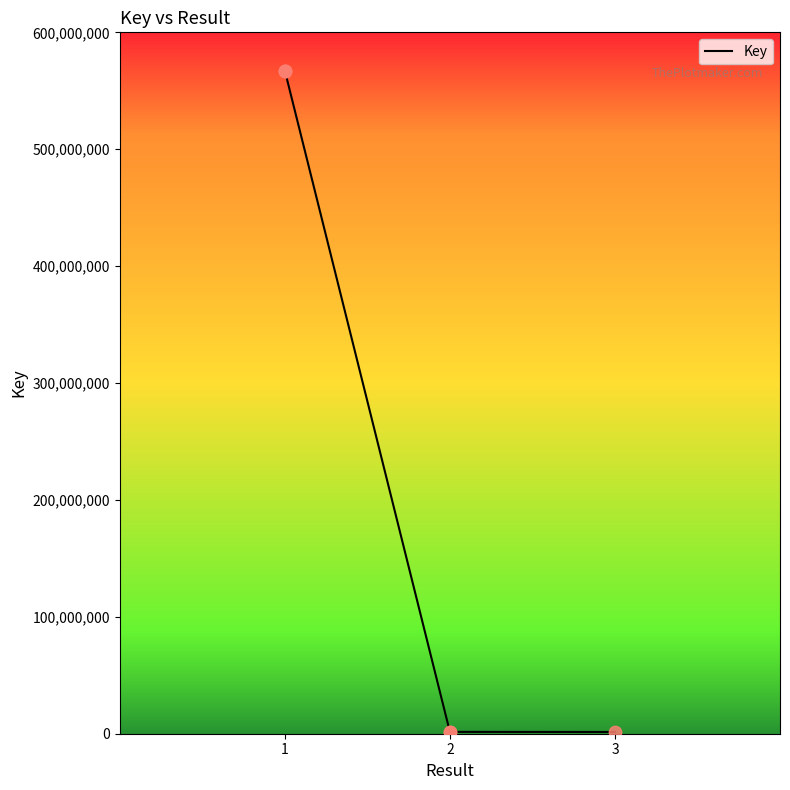

Which has a higher value, 1 or 1?

1